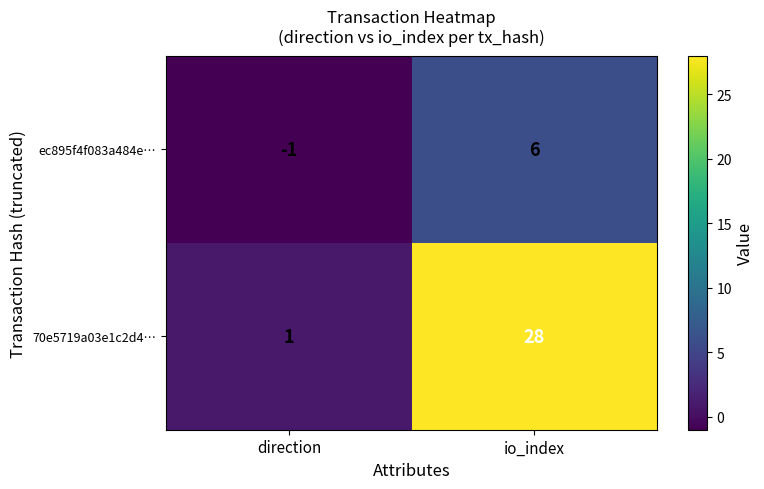

The value of ec895f4f083a484e… at io_index is 9. True or false?

False